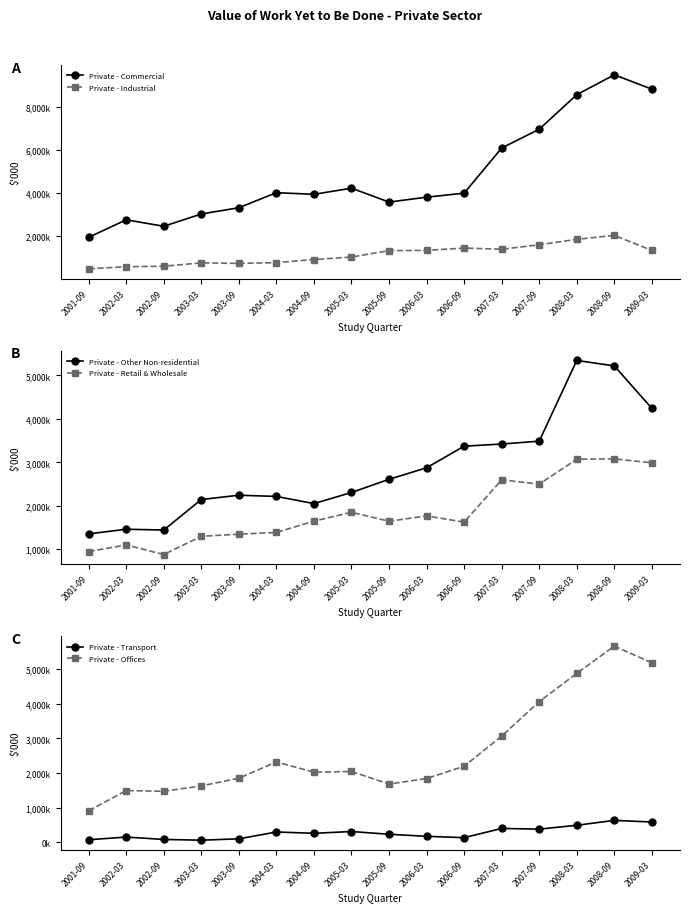

What is the label of the 12th point from the right?

2003-09